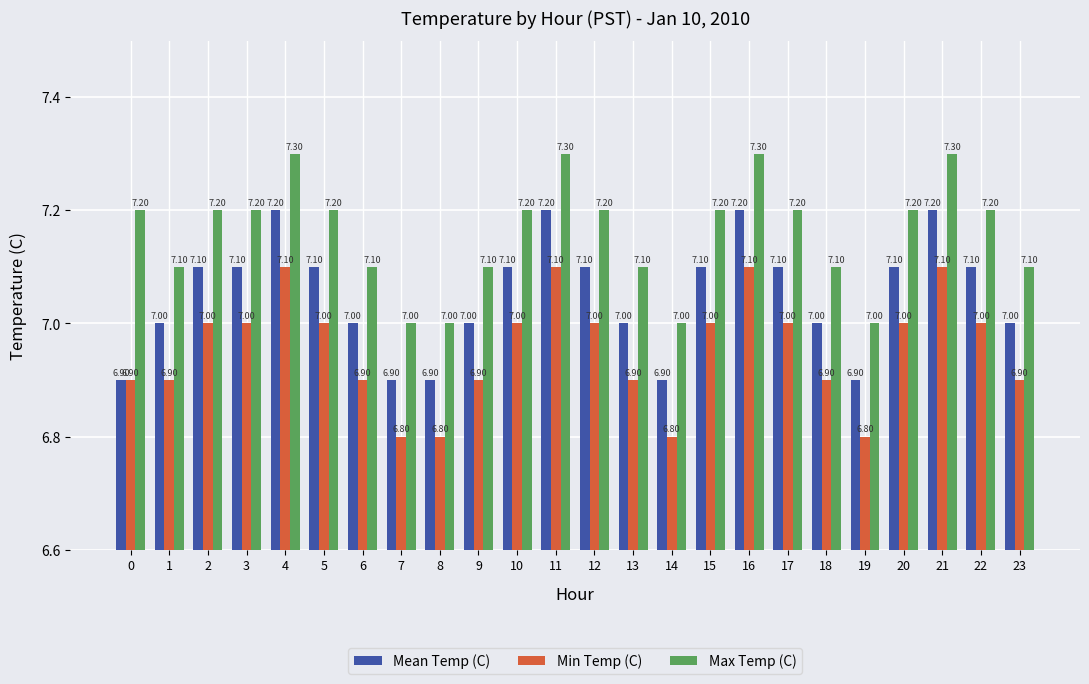

What is the difference between the Max Temp (C) values at 1 and 8?

0.1